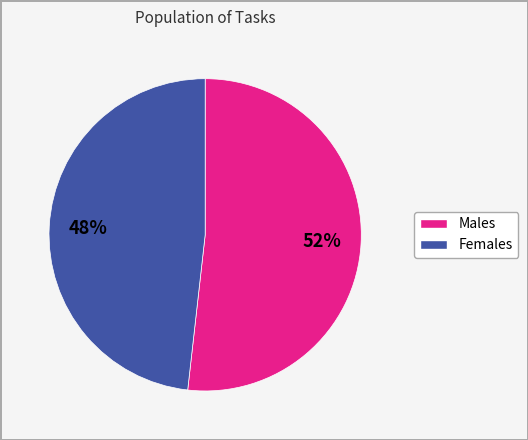

Does any single category account for the majority?

Yes